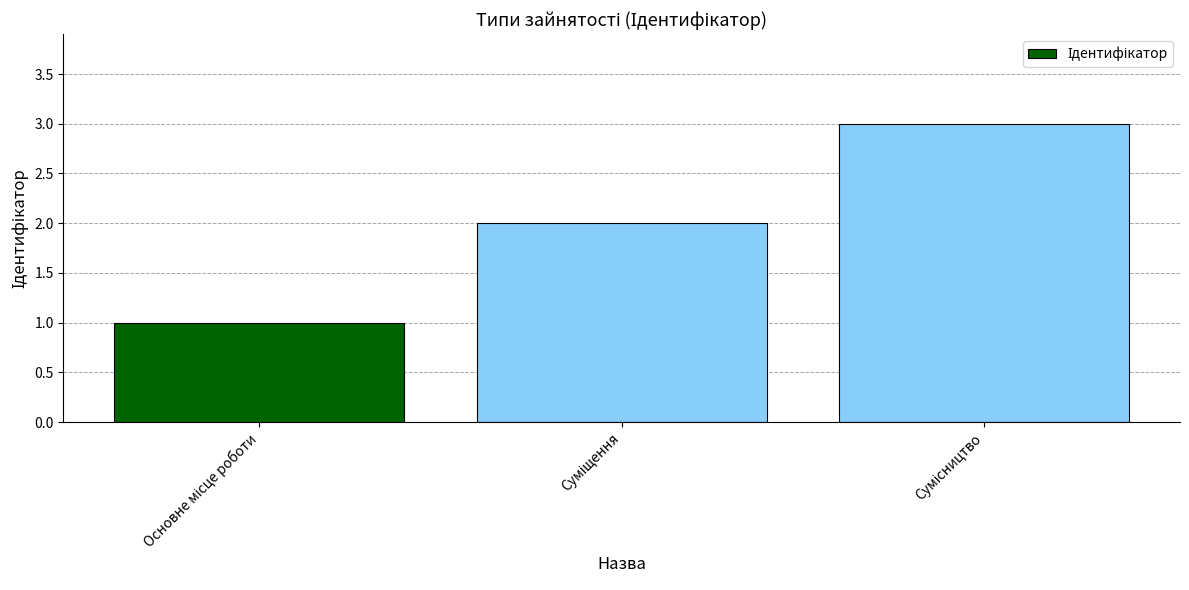

What is the value of the 2nd bar from the left?

2